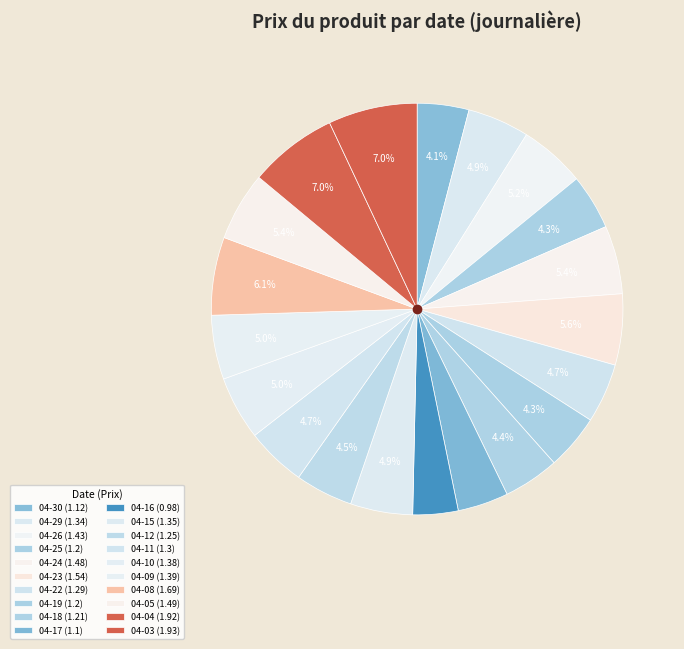

How many segments does this pie chart have?

20